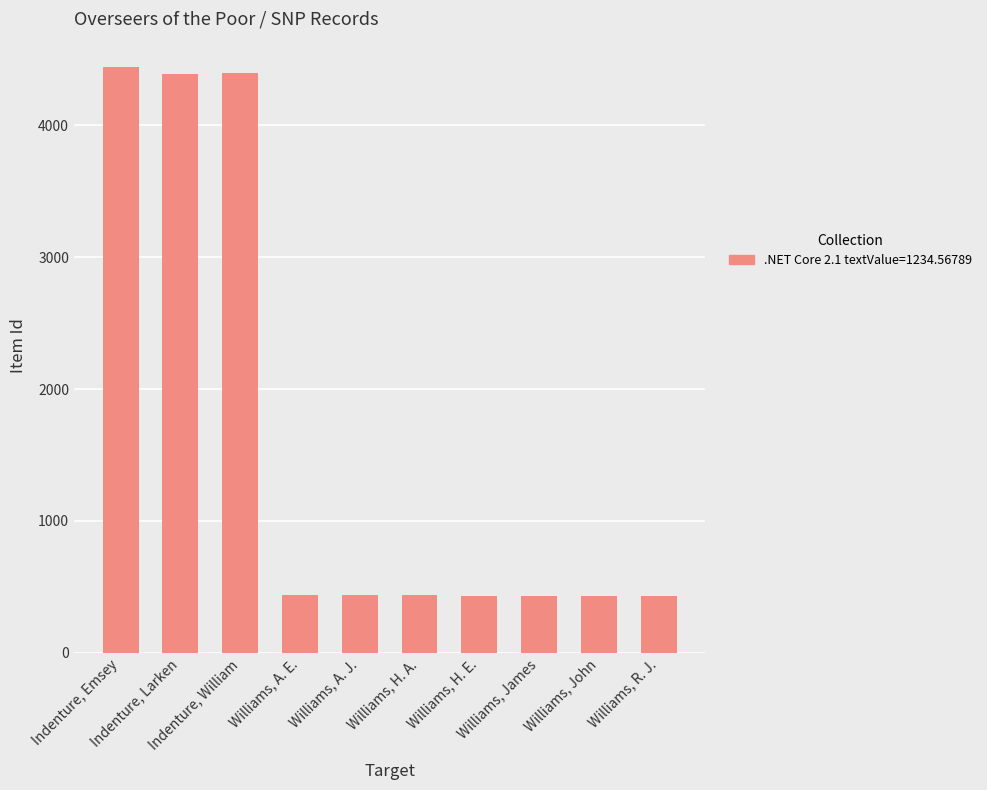

What is the value of the 10th bar from the left?

431